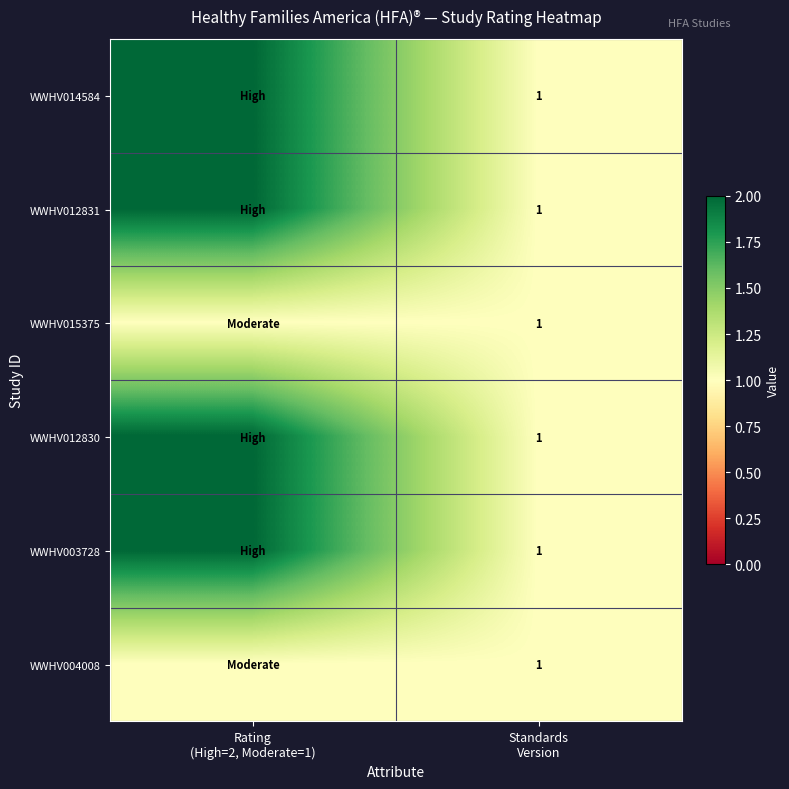

What is the sum of all WWHV004008 values?

2